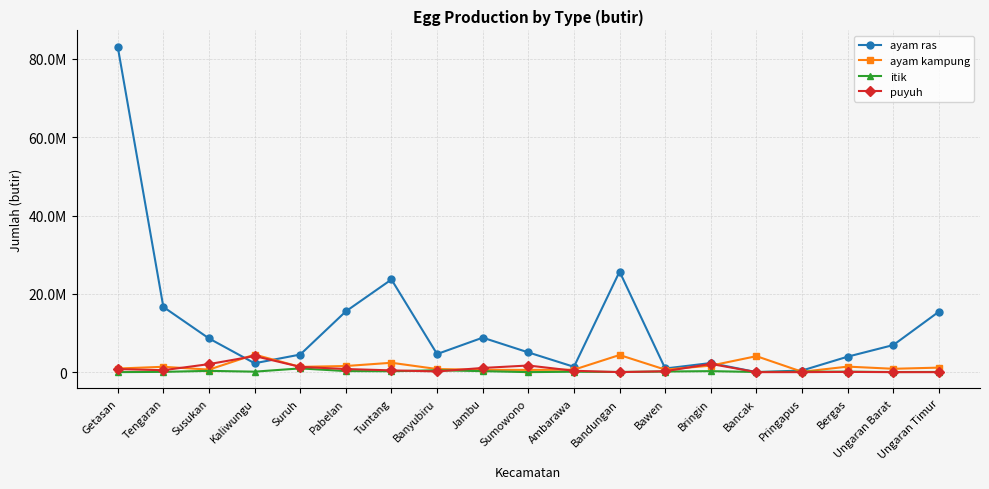

Does the chart have visible grid lines?

Yes